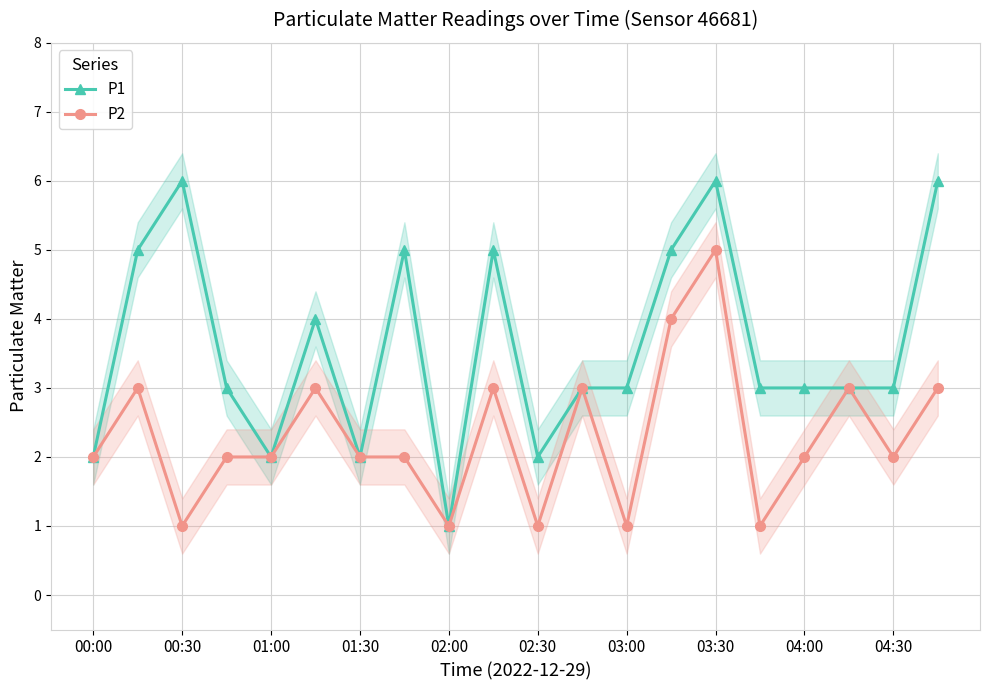

True or false: P2 has a value of 1 at 01:00.

False